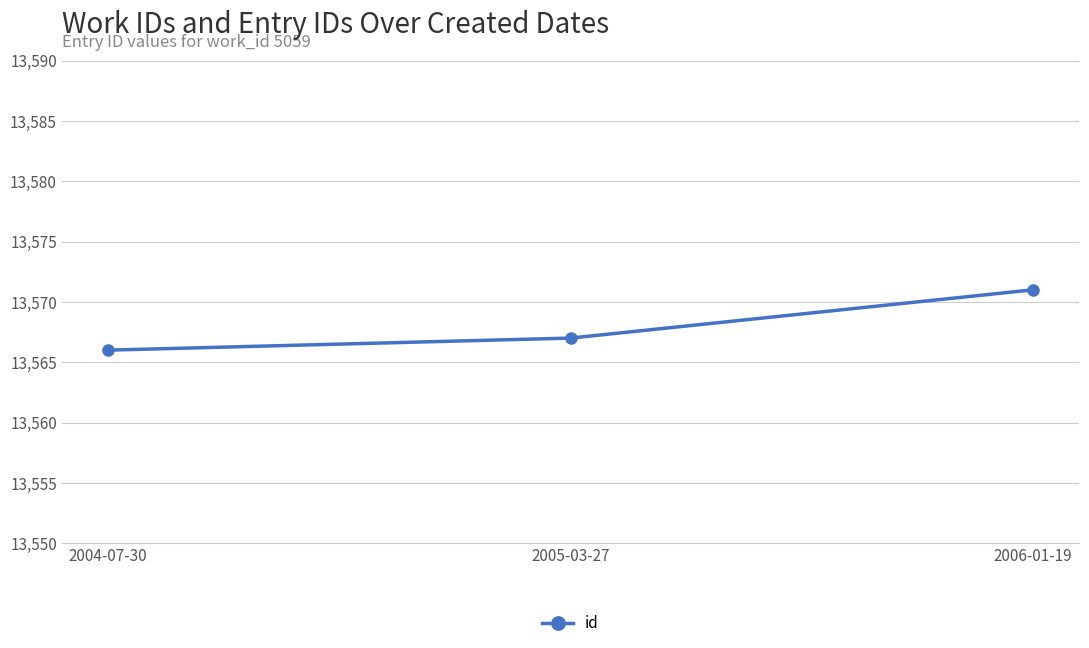

Reading left to right, list all the values displayed in this chart.

2004-07-30=13566	2005-03-27=13567	2006-01-19=13571